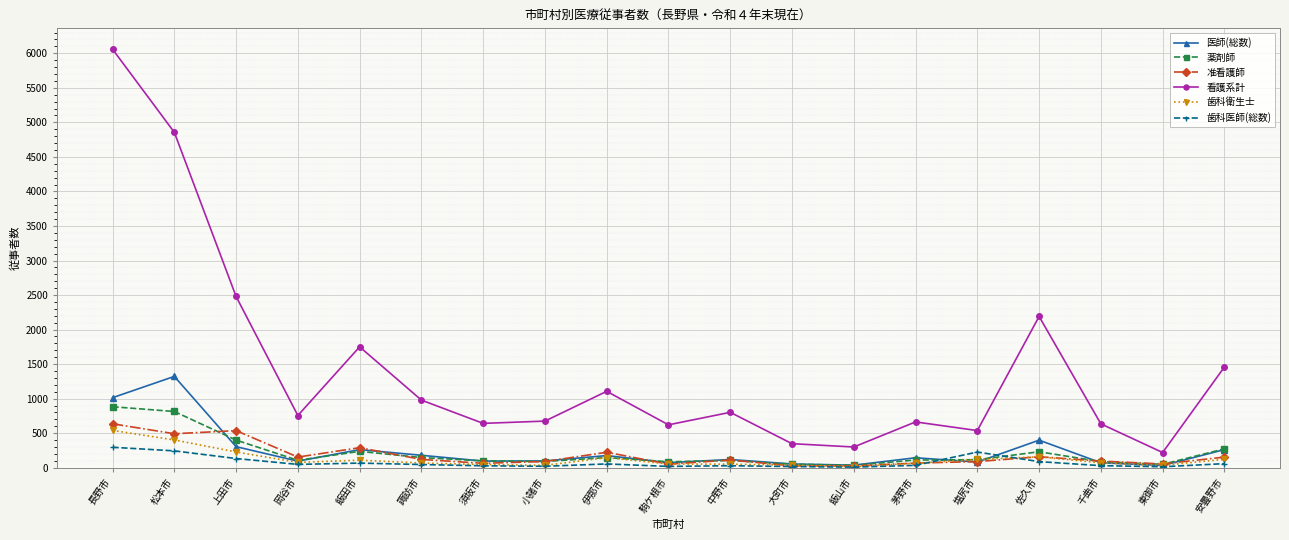

Does the chart have visible grid lines?

Yes